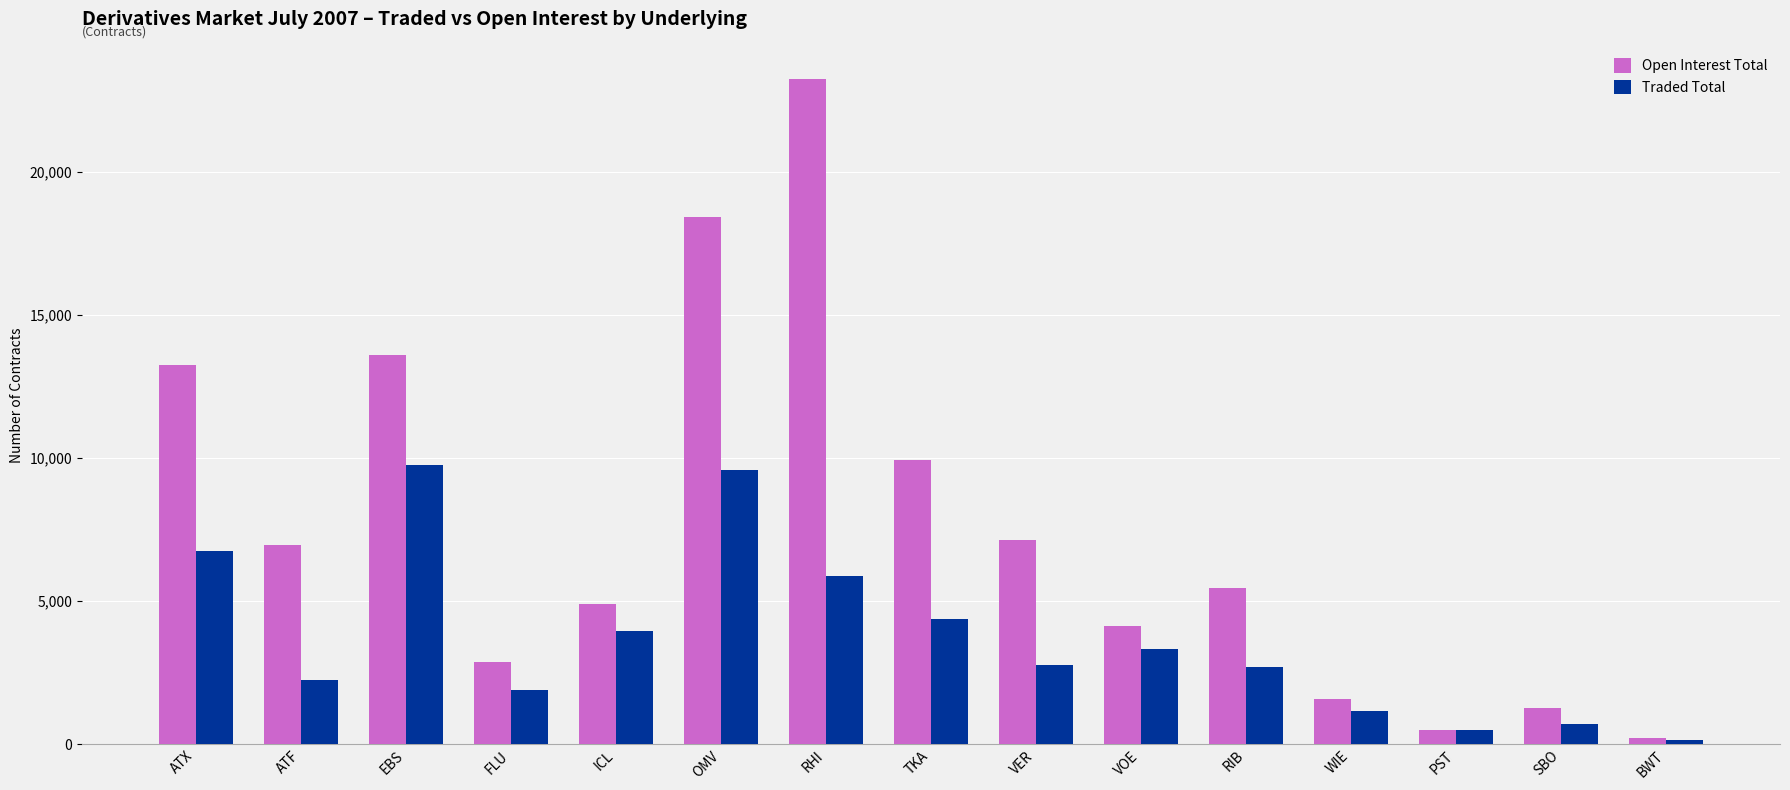

Which series changed the most between FLU and VER?

Open Interest Total